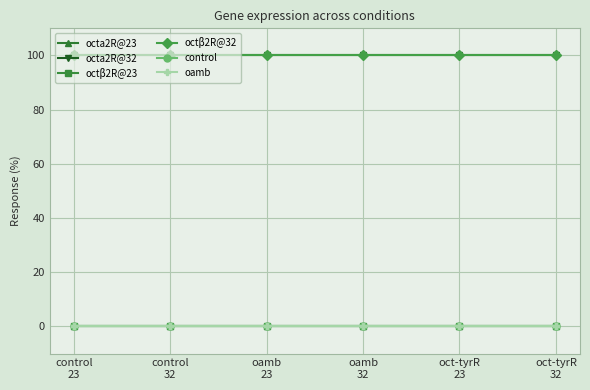

True or false: octβ2R@32 has a value of 58 at control
23.

False